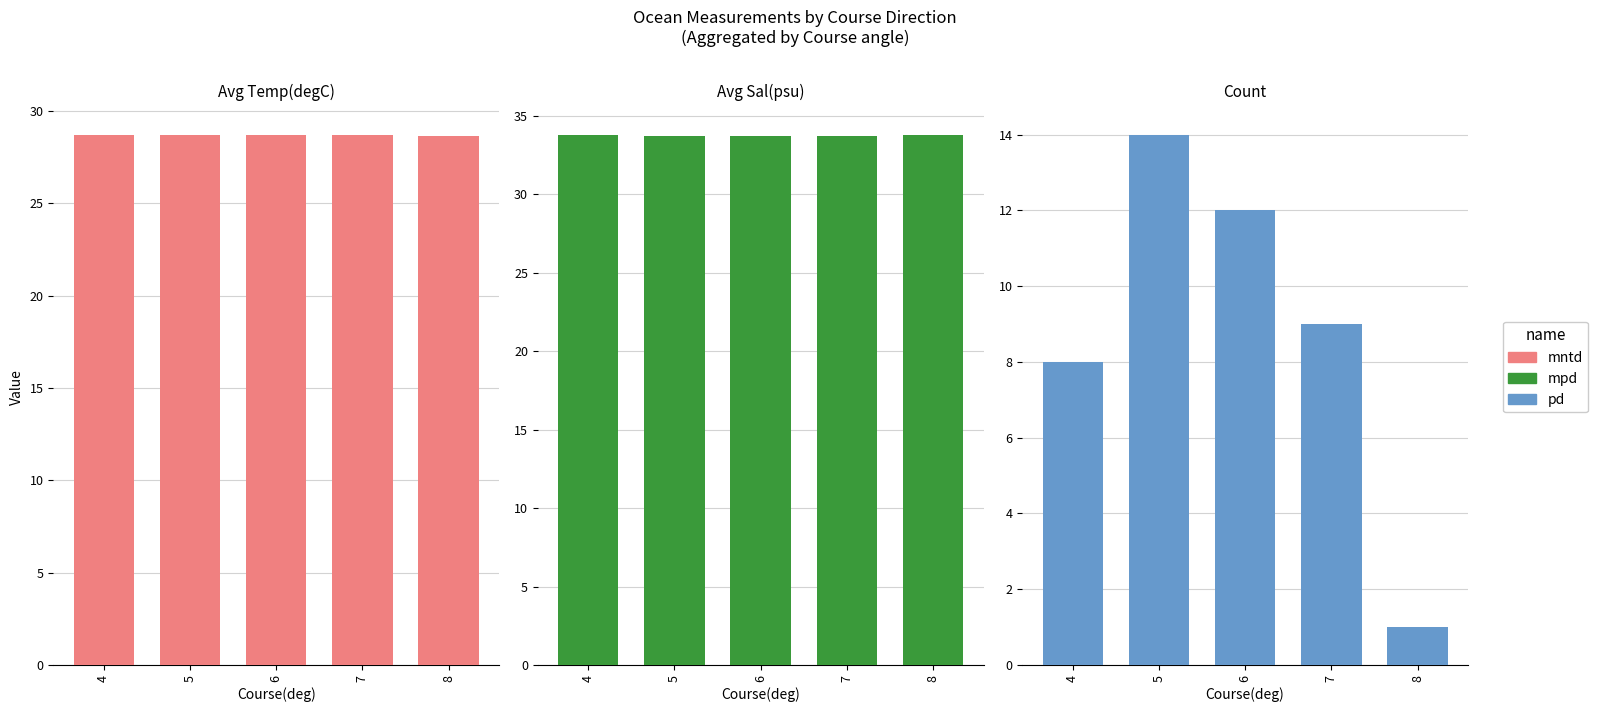

What are all the series names shown in the legend?

mntd, mpd, pd